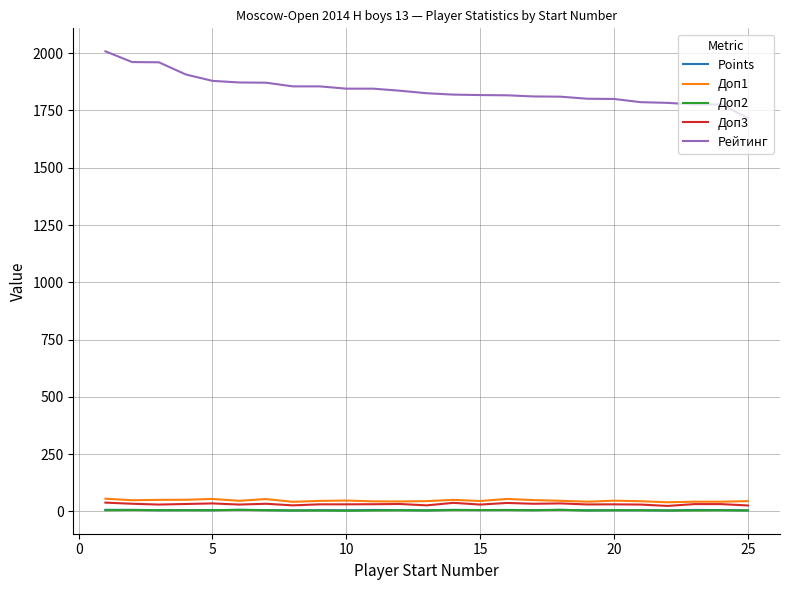

What is the maximum value shown in the chart?

2008.0